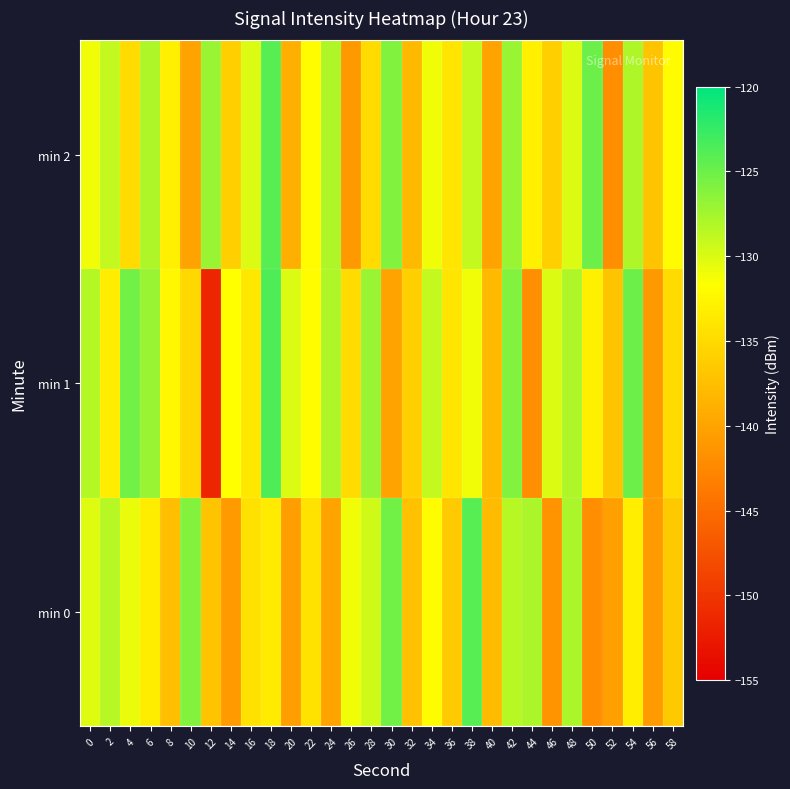

Reading right to left, list all the values displayed in this chart.

min 0: 58=-136.6	56=-140.9	54=-133.3	52=-140.3	50=-141.9	48=-127.8	46=-141.6	44=-127.8	42=-128.5	40=-137.9	38=-124.1	36=-136.4	34=-131.9	32=-137.3	30=-125.3	28=-129.5	26=-131.0	24=-140.1	22=-134.3	20=-140.4	18=-133.5	16=-134.4	14=-140.9	12=-137.1	10=-126.0	8=-137.6	6=-133.3	4=-130.7	2=-128.4	0=-130.1
min 1: 58=-135.0	56=-141.0	54=-125.0	52=-137.0	50=-133.0	48=-128.0	46=-130.0	44=-142.0	42=-126.0	40=-138.0	38=-131.0	36=-134.0	34=-129.0	32=-136.0	30=-140.0	28=-127.0	26=-135.0	24=-128.0	22=-132.0	20=-130.0	18=-123.6	16=-133.8	14=-131.7	12=-151.5	10=-135.3	8=-132.4	6=-127.1	4=-125.3	2=-133.3	0=-128.3
min 2: 58=-132.0	56=-137.0	54=-128.0	52=-142.0	50=-125.0	48=-130.0	46=-136.0	44=-133.0	42=-127.0	40=-140.0	38=-129.0	36=-134.0	34=-131.0	32=-138.0	30=-126.0	28=-135.0	26=-141.0	24=-128.0	22=-132.0	20=-139.0	18=-124.0	16=-130.0	14=-136.0	12=-127.0	10=-140.0	8=-133.0	6=-128.0	4=-135.0	2=-129.0	0=-131.0